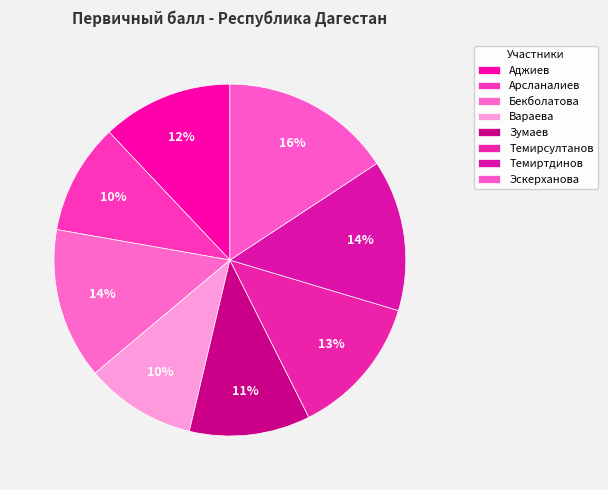

Rank the categories by value from highest to lowest.

Эскерханова Зарипат, Бекболатова Мадина, Темиртдинов Запир, Темирсултанов Мухмад, Аджиев Юнус, Зумаев Аюб, Арсланалиев Ибрагим, Вараева Иман